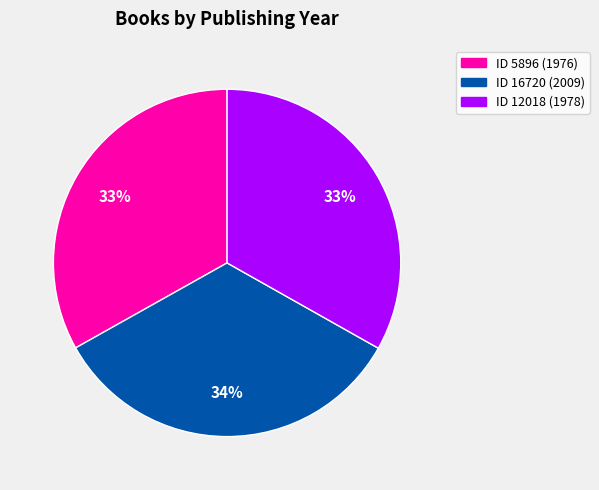

Combined, do ID 12018 (1978) and ID 5896 (1976) account for over 50%?

Yes